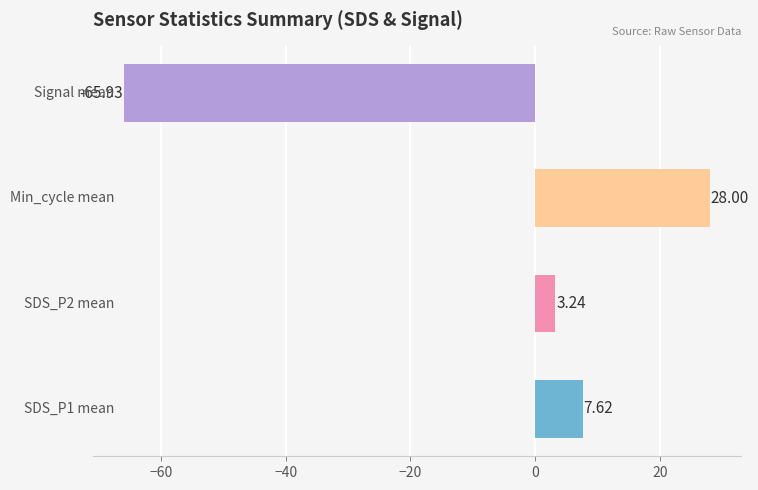

Does the chart contain any negative values?

Yes